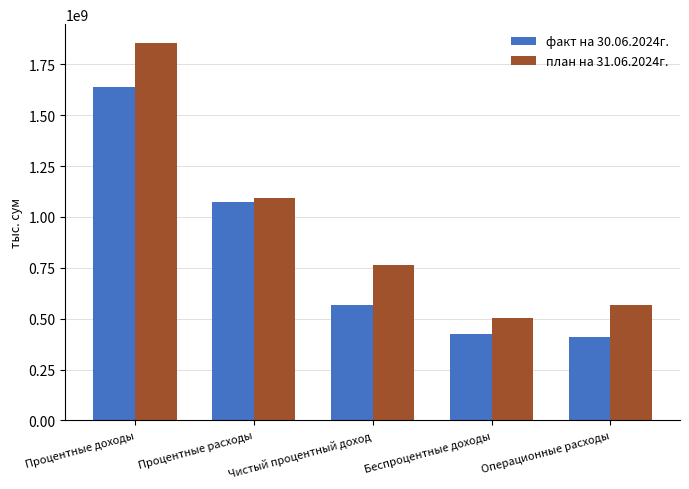

What is the difference between the maximum and minimum values in the факт на 30.06.2024г. series?

1230297591.9